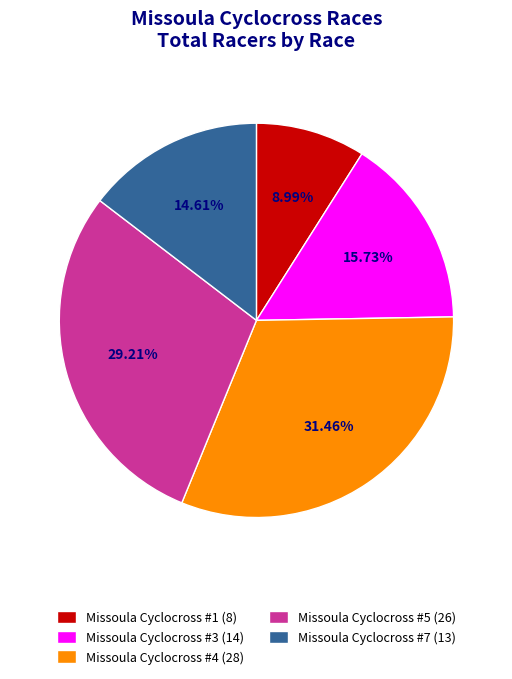

How many slices are in this pie chart?

5